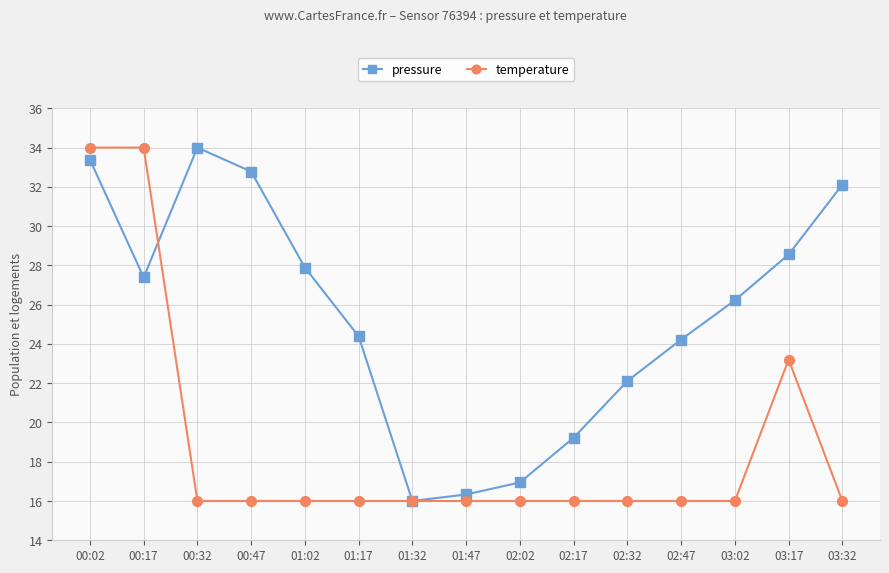

True or false: pressure and temperature cross at least once.

True